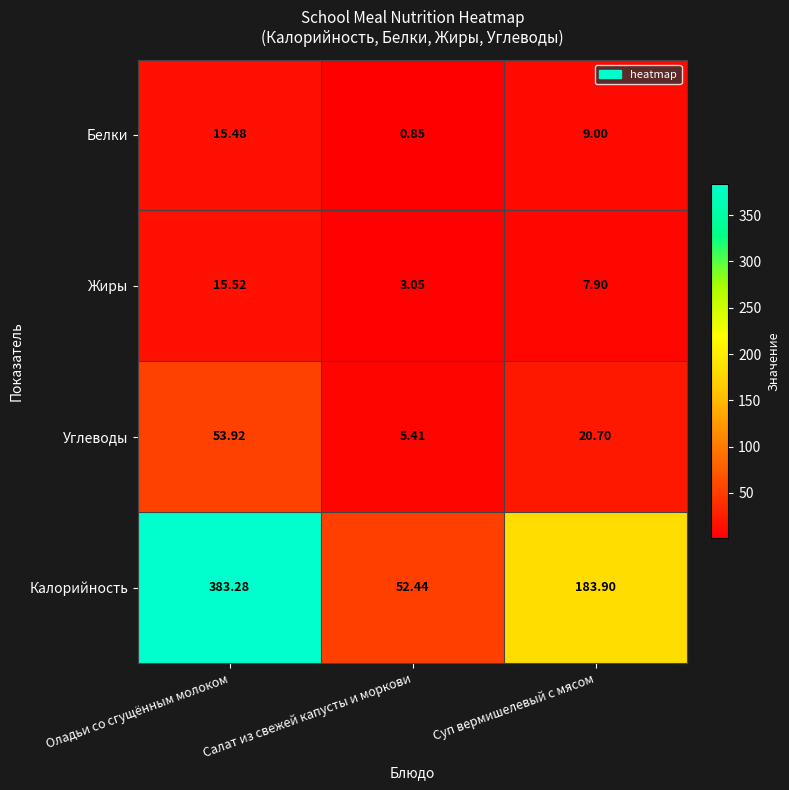

Where does the Калорийность series first go above 183?

Оладьи со сгущённым молоком